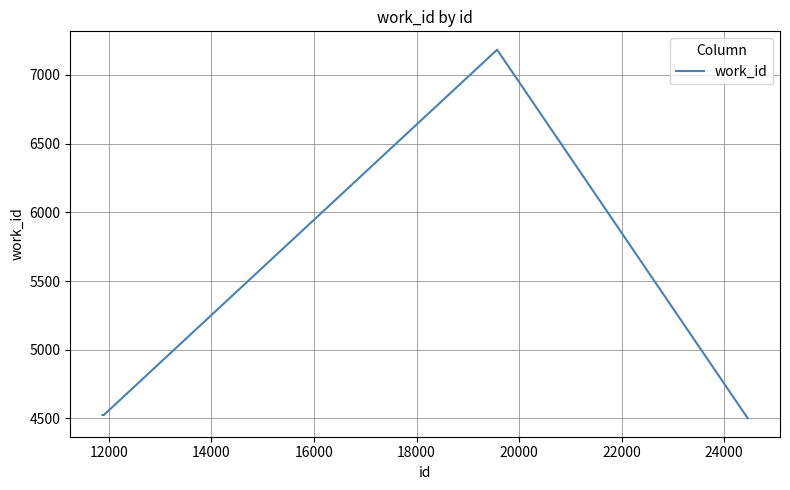

What is the sum of all values?

50542